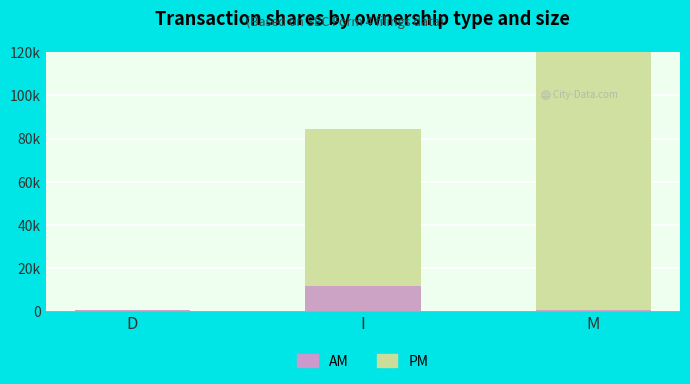

Which label corresponds to the largest value in the chart?

M